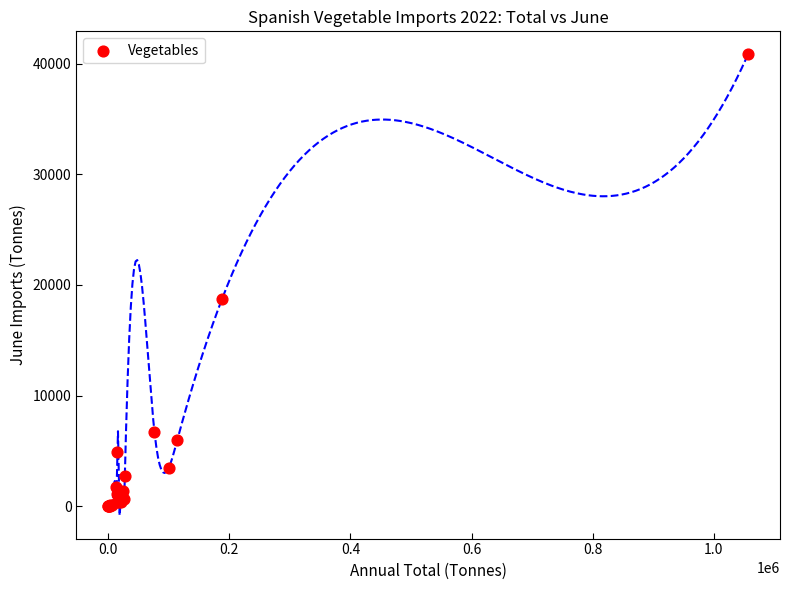

What Y value in the scatter plot is closest to 20425?

18747